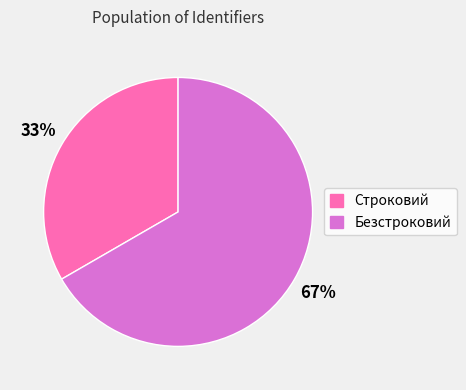

Rank the categories by value from highest to lowest.

Безстроковий, Строковий